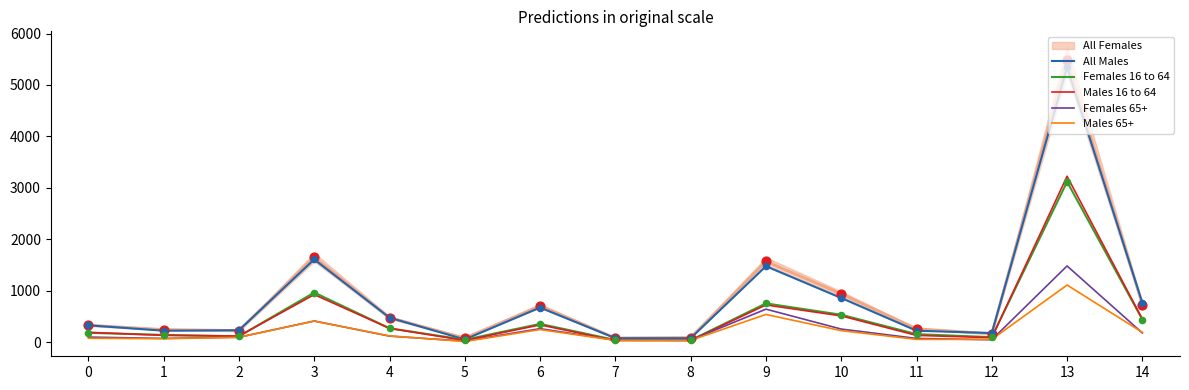

Is the value of Males 16 to 64 at 4 greater than the value of Males 65+ at 1?

Yes